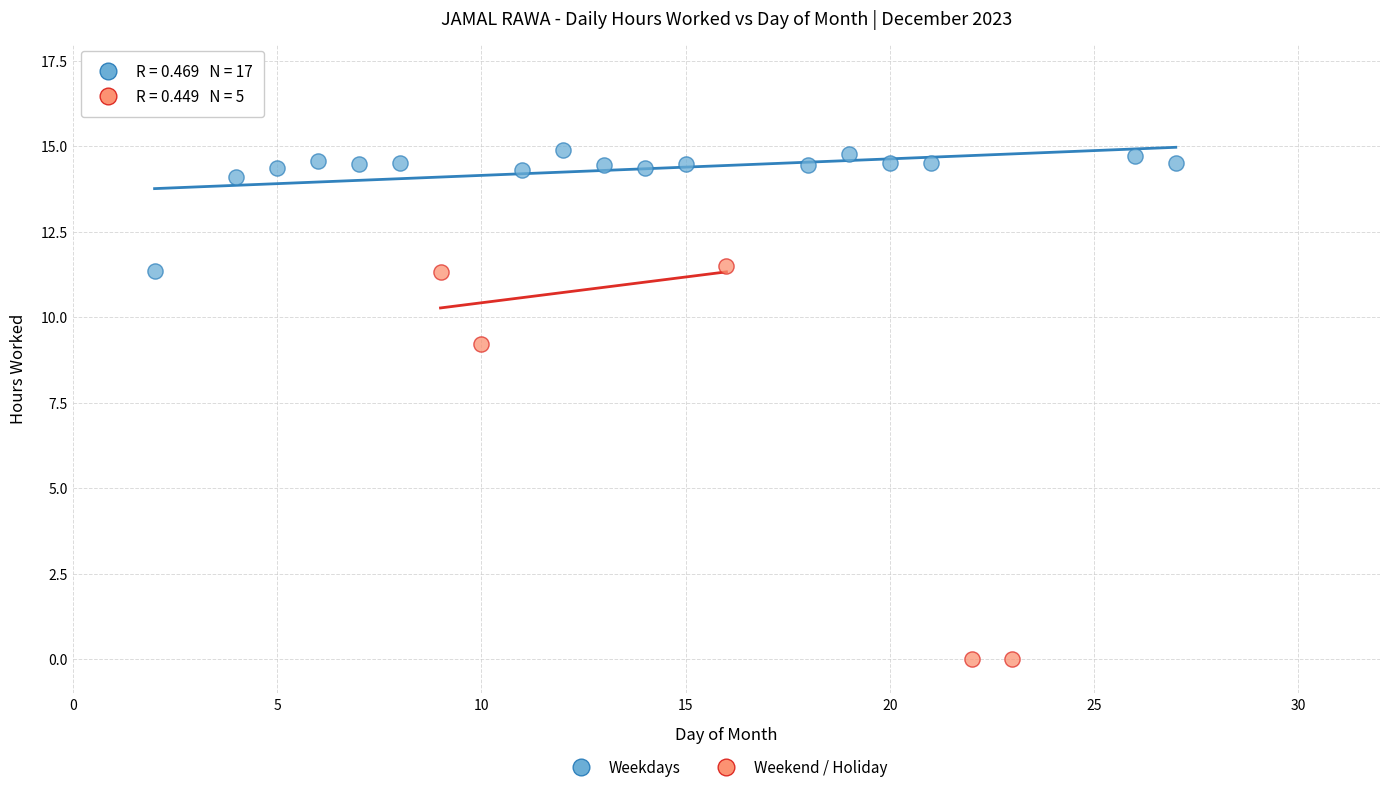

Which series contains the lowest Y value?

Weekend / Holiday